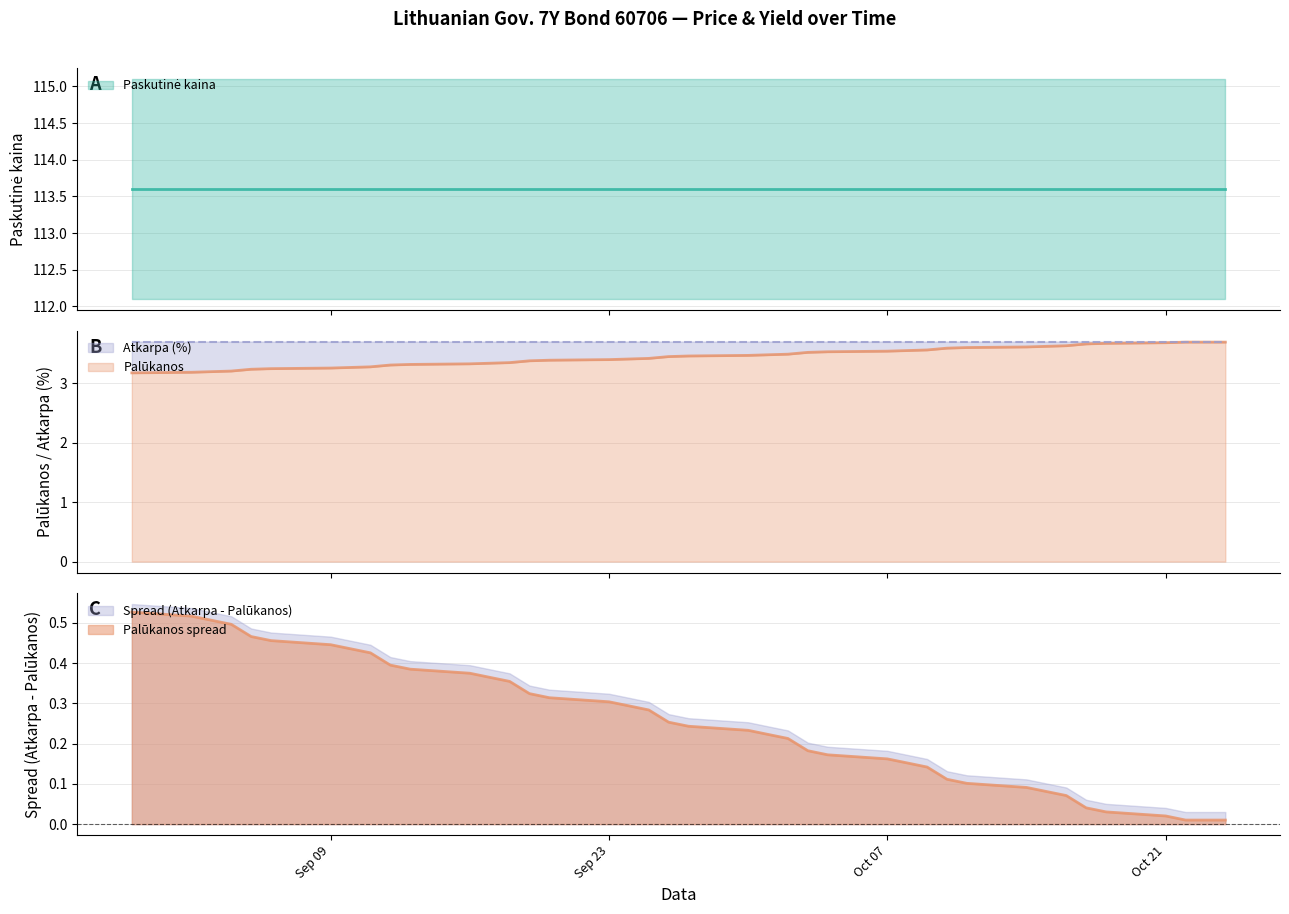

What is the value of the Palūkanos point at the 37th from the left?

3.7